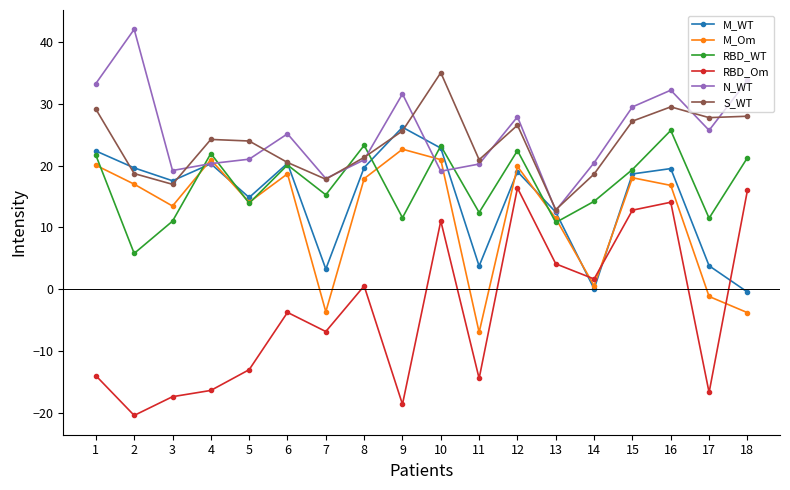

Which series has the widest spread of values?

RBD_Om